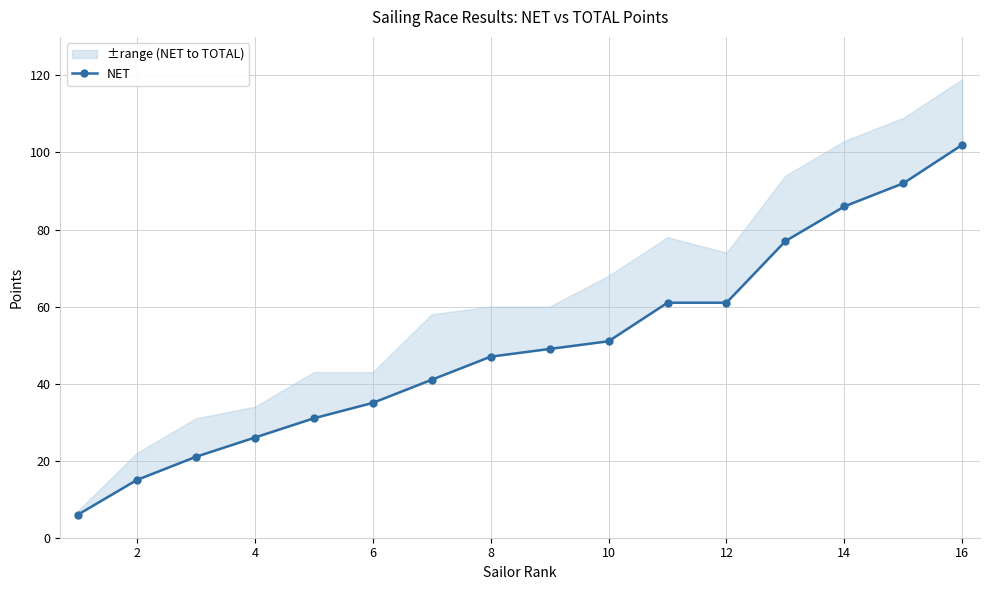

Approximately how many times larger is the value at 4 compared to 6?

0.8